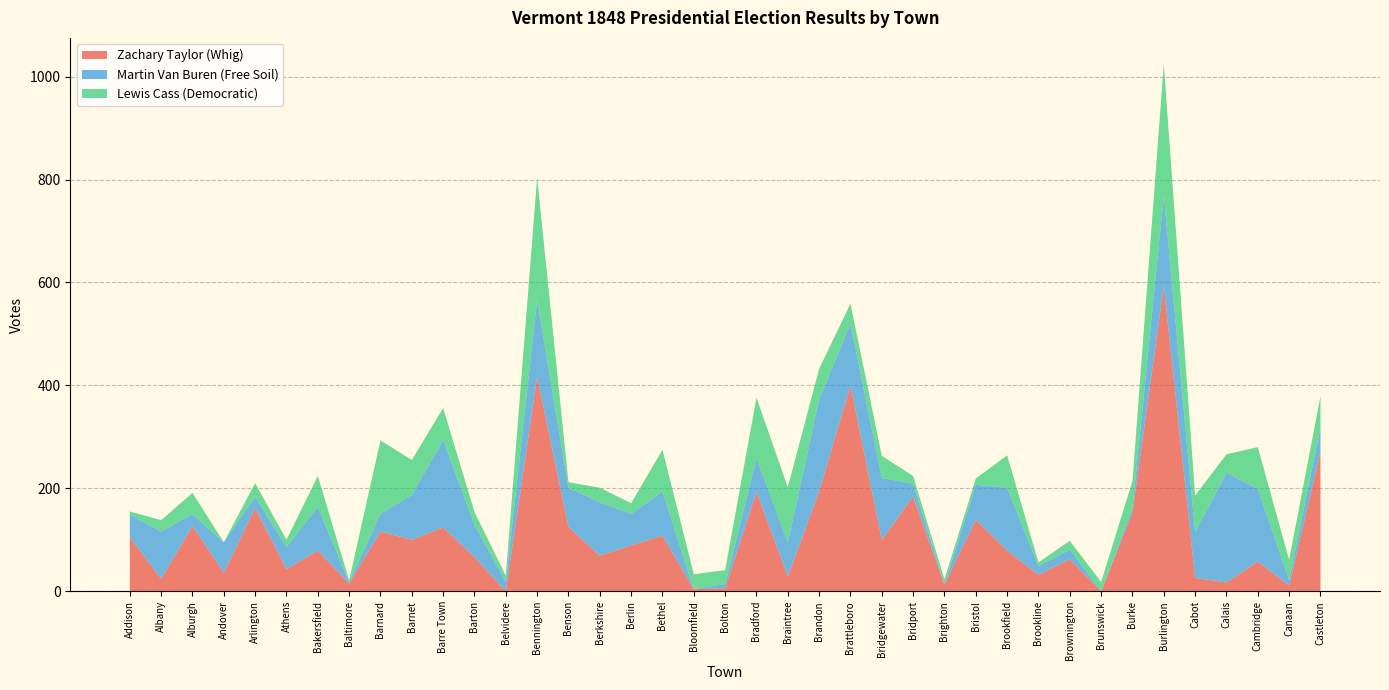

Reading left to right, extract all data points from this chart.

Zachary Taylor (Whig): 105	24	127	36	162	43	79	15	116	100	124	66	0	417	125	69	89	108	4	6	193	29	194	400	100	184	13	139	79	32	62	0	153	593	26	17	58	11	271
Martin Van Buren (Free Soil): 44	92	23	59	22	43	85	3	35	87	170	63	18	149	76	104	61	86	0	8	66	66	179	120	120	25	0	68	122	17	19	0	9	176	89	213	141	11	47
Lewis Cass (Democratic): 6	22	41	0	26	14	60	3	142	68	62	25	12	238	11	28	21	81	29	27	117	107	59	39	43	15	10	12	63	7	17	18	52	255	71	36	81	39	61